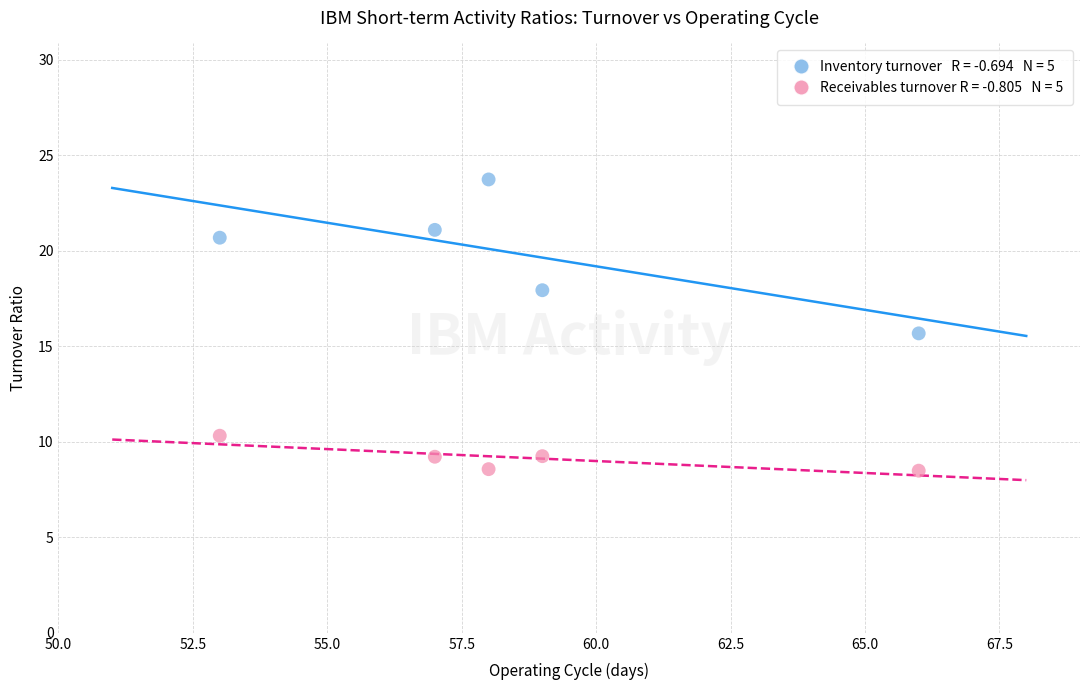

Across all data points, what is the average X value?

58.6